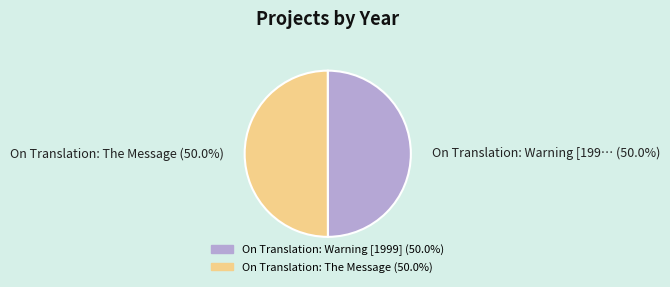

To the nearest percent, what portion does On Translation: The Message represent?

50%